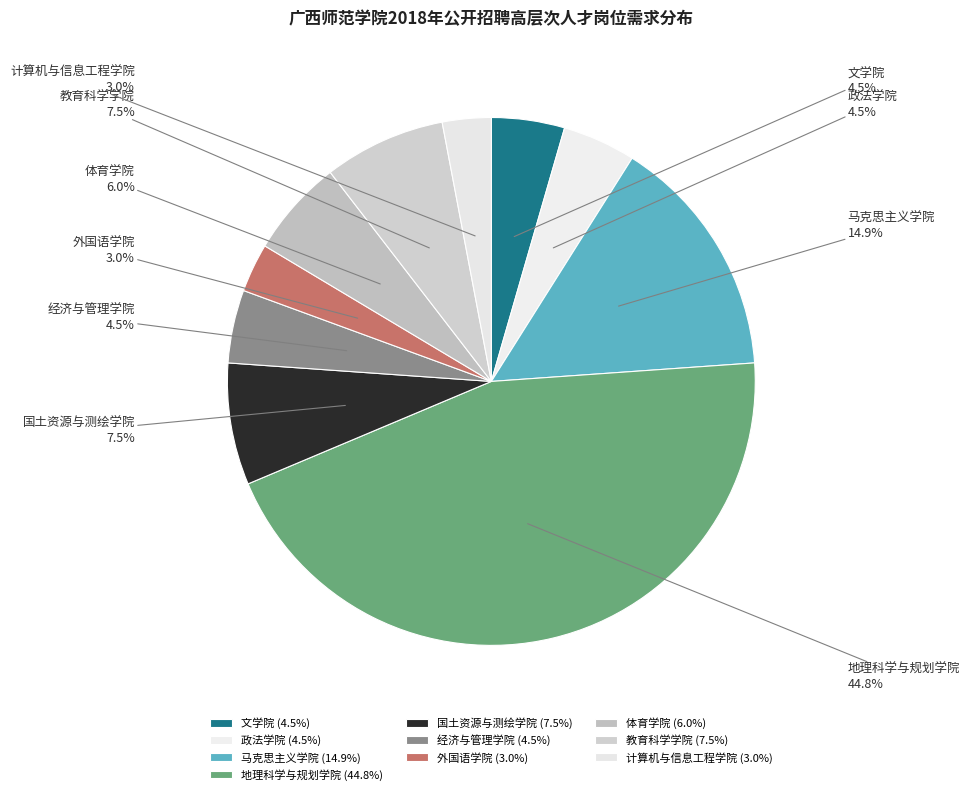

Between 文学院 and 国土资源与测绘学院, which is larger?

国土资源与测绘学院